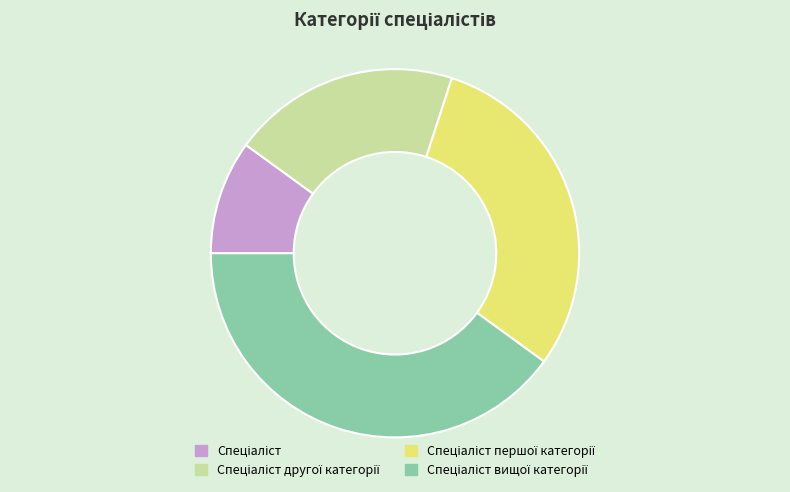

Is there any slice that represents more than half of the pie?

No